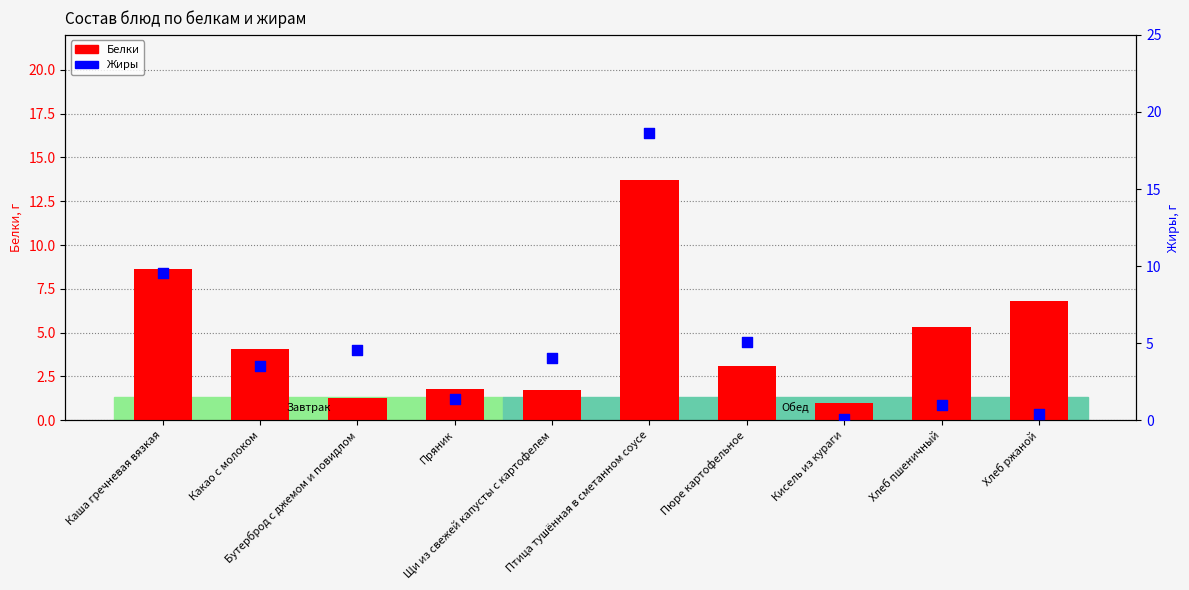

What is the total value across all series at Щи из свежей капусты с картофелем?

5.8